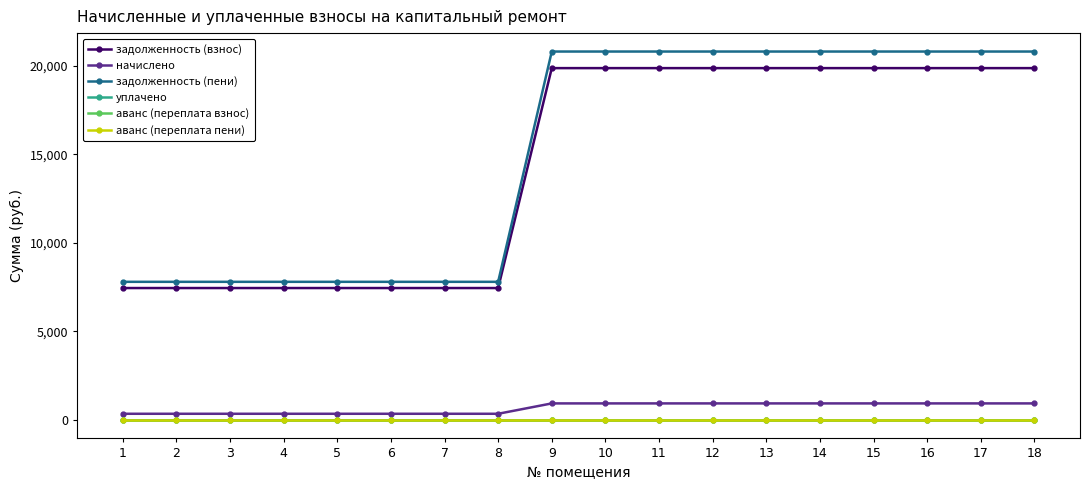

Is this an area chart (filled region under the line)?

No